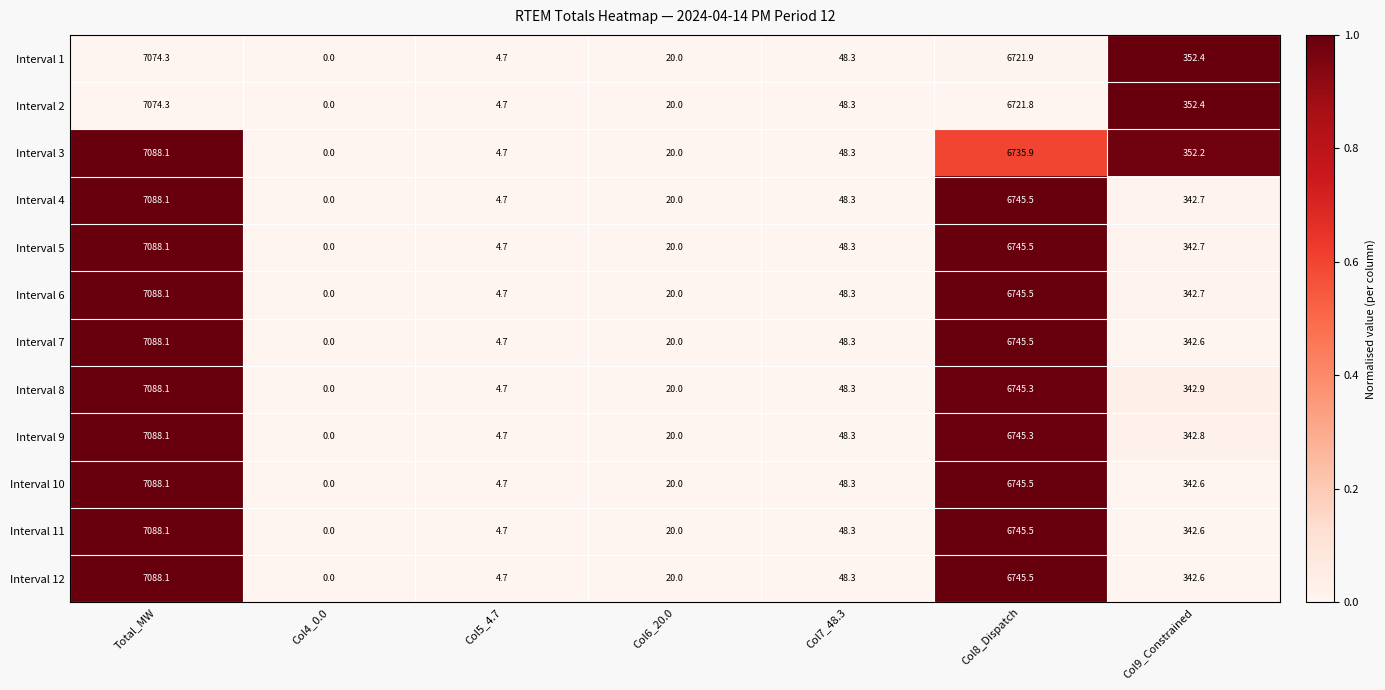

What is the difference between the highest and lowest values at Col9_Constrained?

9.8